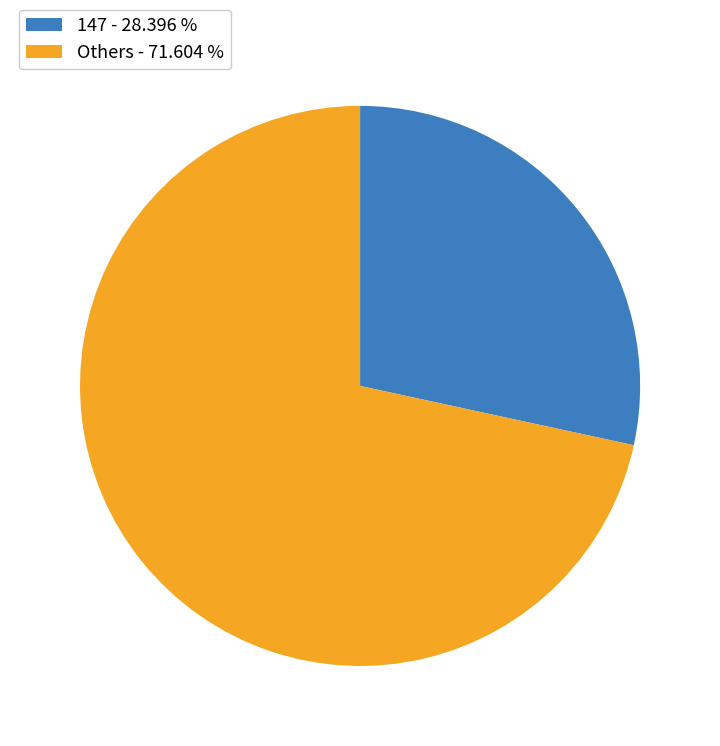

Is there a majority slice in this chart?

Yes